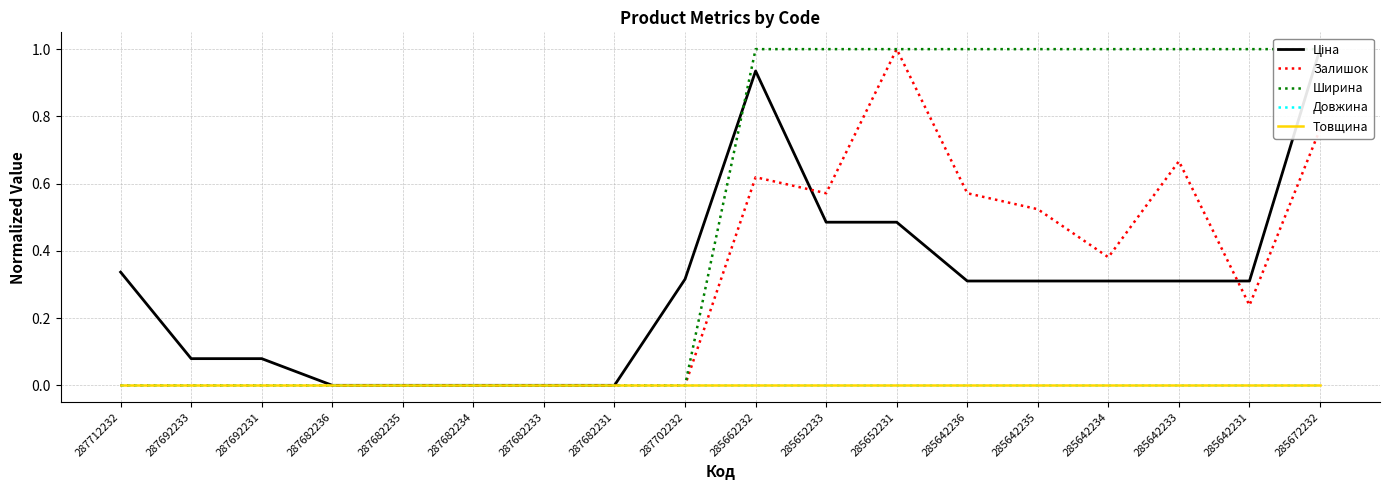

Does the chart have visible grid lines?

Yes